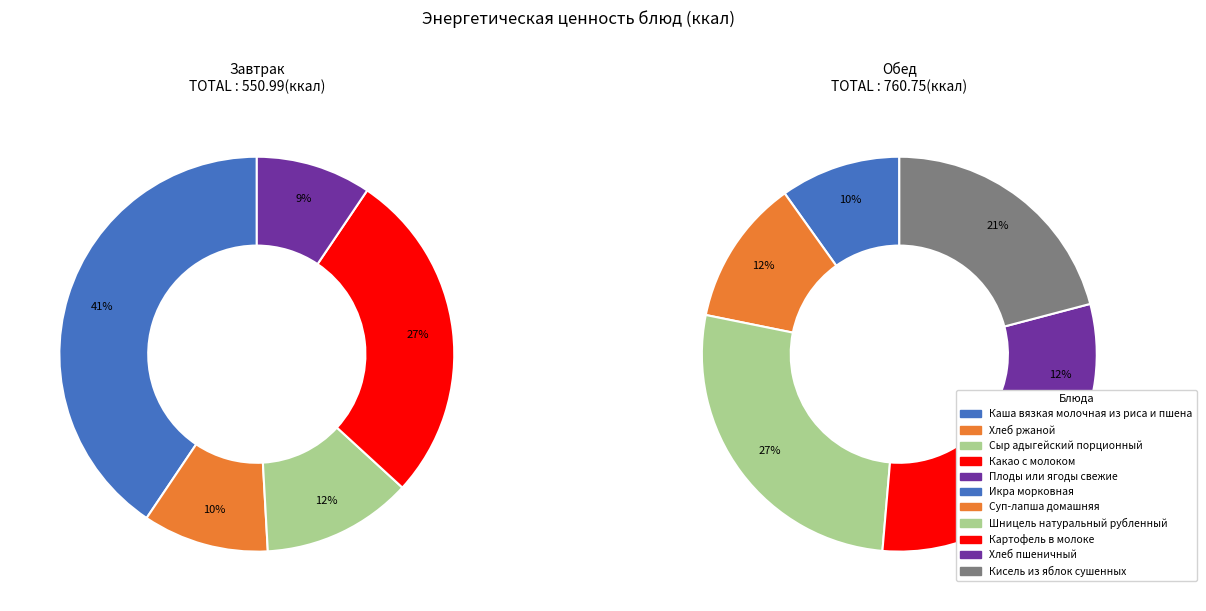

Rank the categories by value from lowest to highest.

Плоды или ягоды свежие, Хлеб ржаной, Сыр адыгейский порционный, Икра морковная, Суп-лапша домашняя, Хлеб пшеничный, Картофель в молоке, Какао с молоком, Кисель из яблок сушенных, Шницель натуральный рубленный, Каша вязкая молочная из риса и пшена